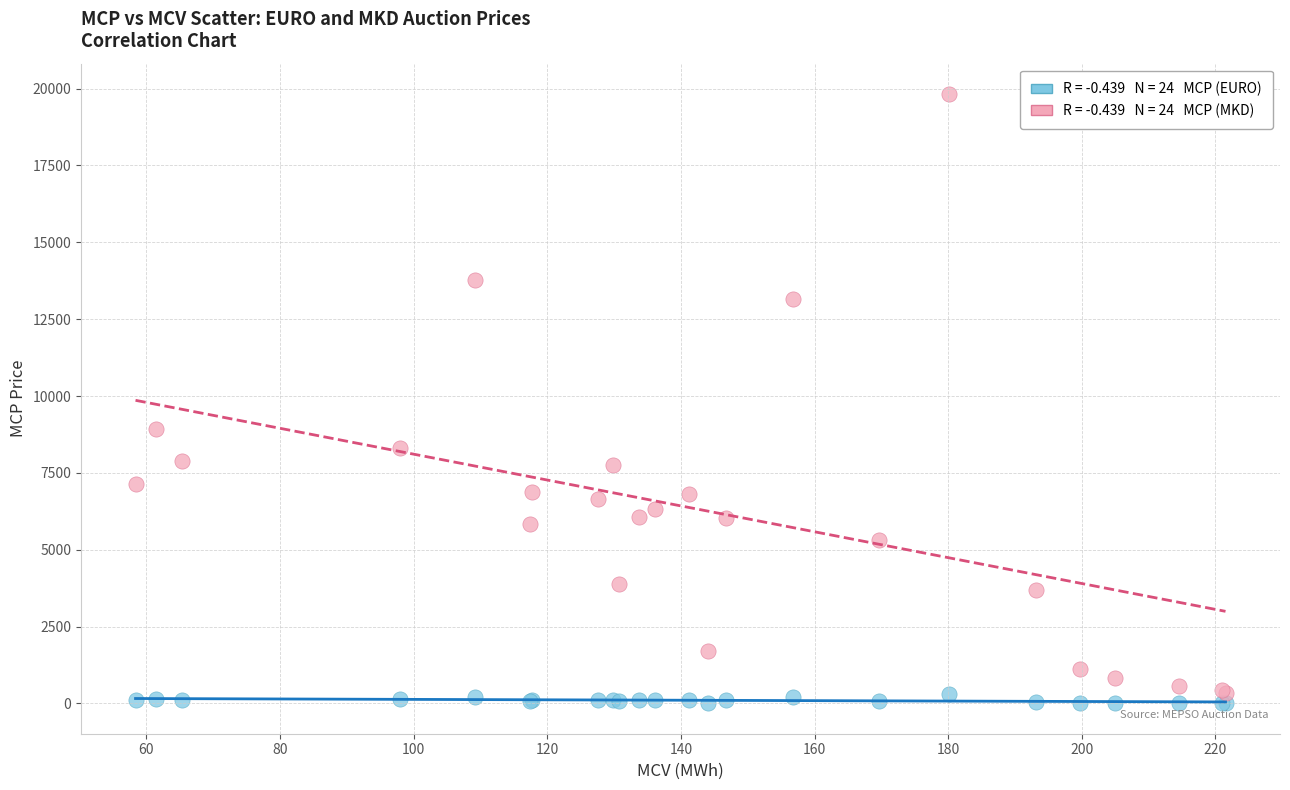

Across all series, what Y value is closest to 9912?

8922.2